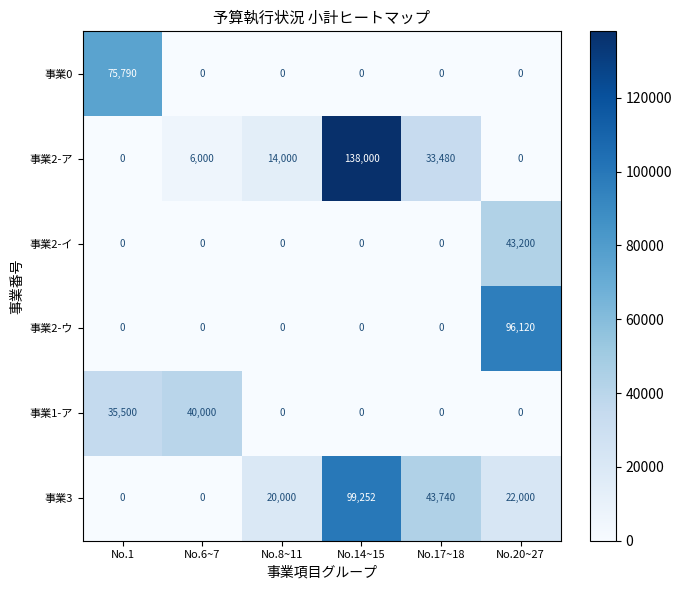

What is the greatest value displayed?

138000